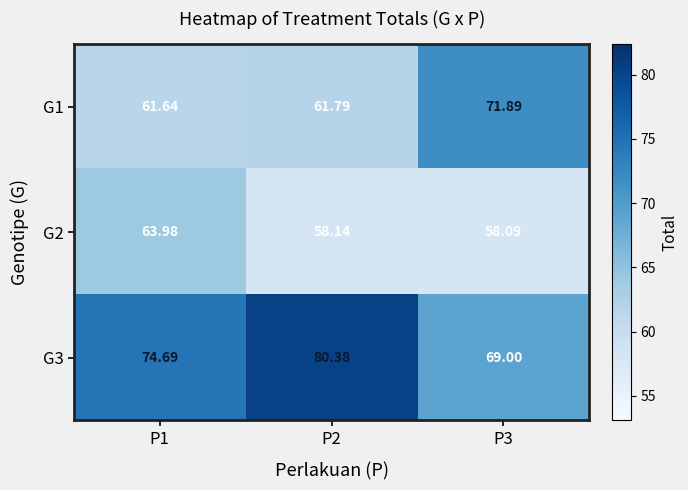

How many distinct data groups are displayed?

3